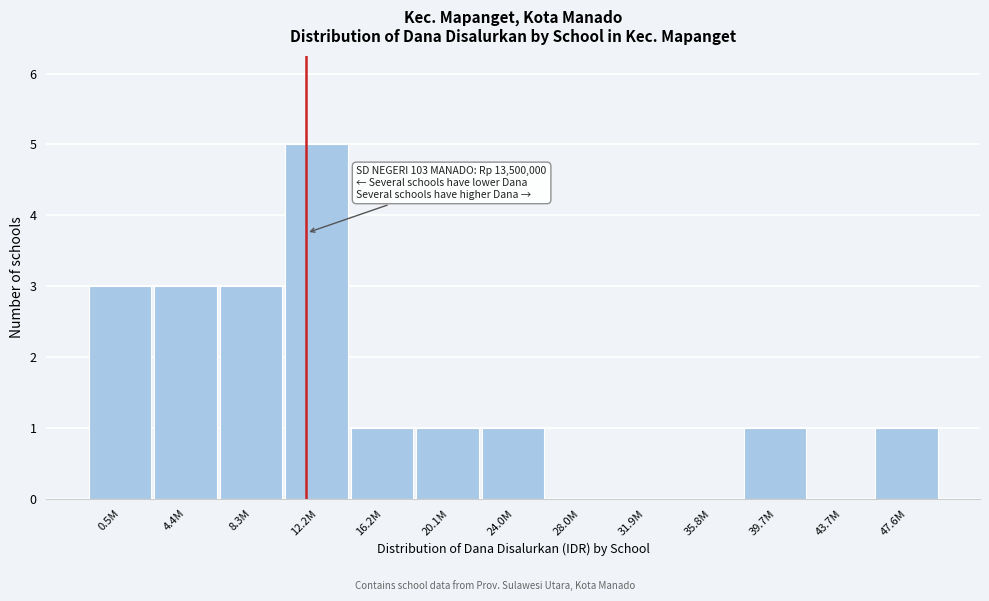

Reading right to left, extract all data points from this chart.

47.6M=1	43.7M=0	39.7M=1	35.8M=0	31.9M=0	28.0M=0	24.0M=1	20.1M=1	16.2M=1	12.2M=5	8.3M=3	4.4M=3	0.5M=3